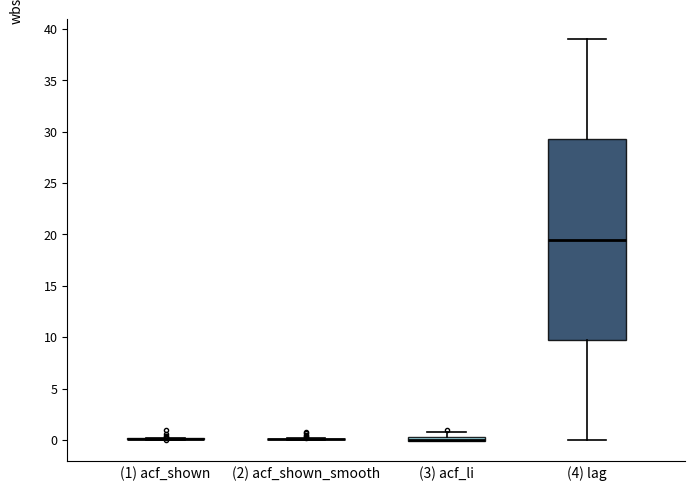

Comparing the boxes themselves (not the whiskers), which one is the tallest?

(4) lag